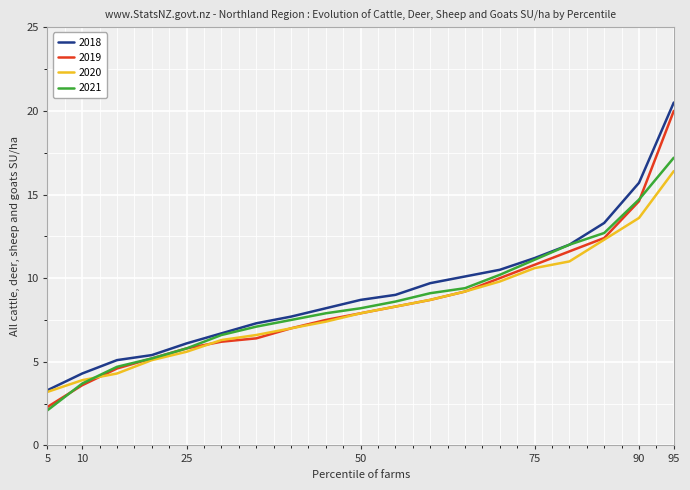

Which series has the widest spread of values?

2019